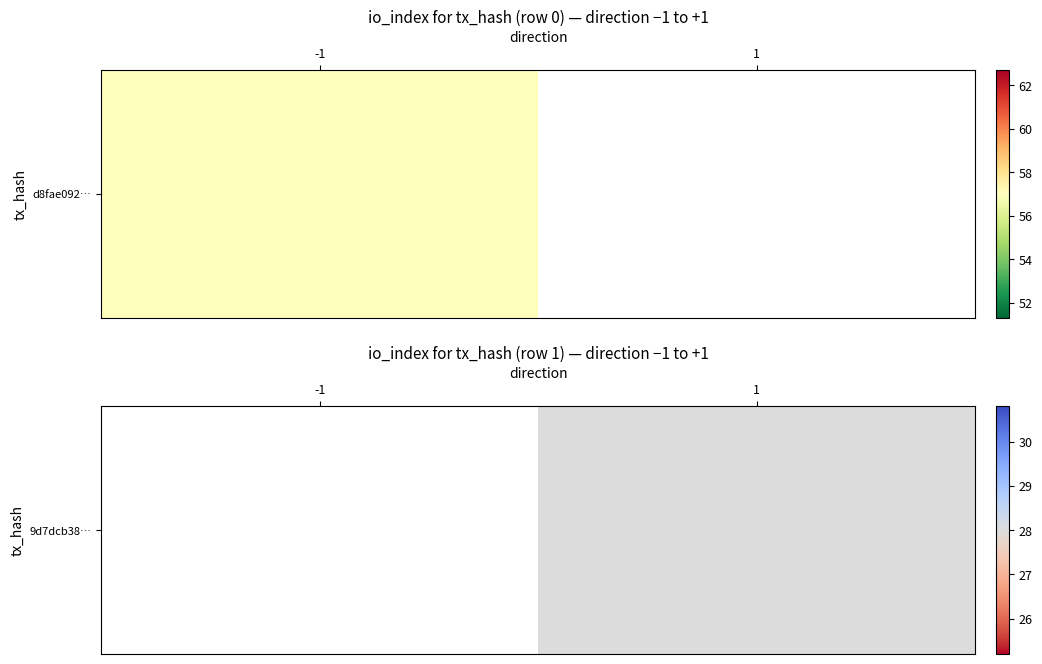

Which category has the lowest value across all series?

1